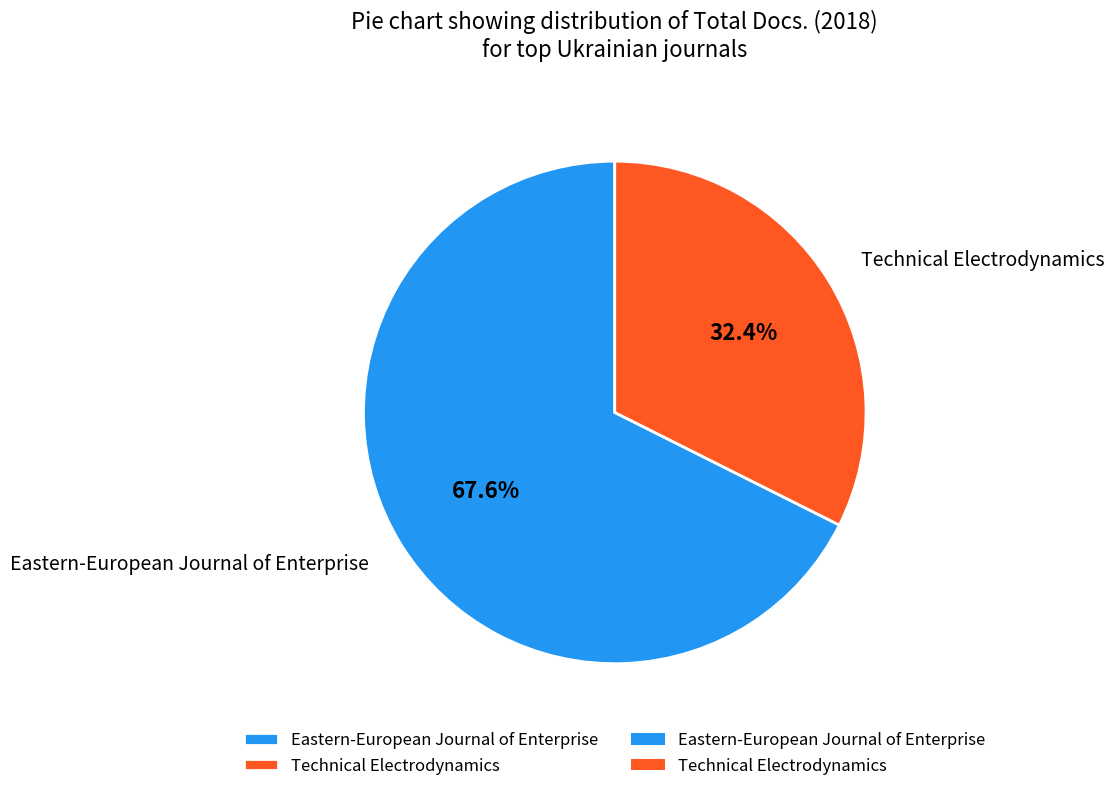

Is it true that Technical Electrodynamics is 32% of the pie?

True